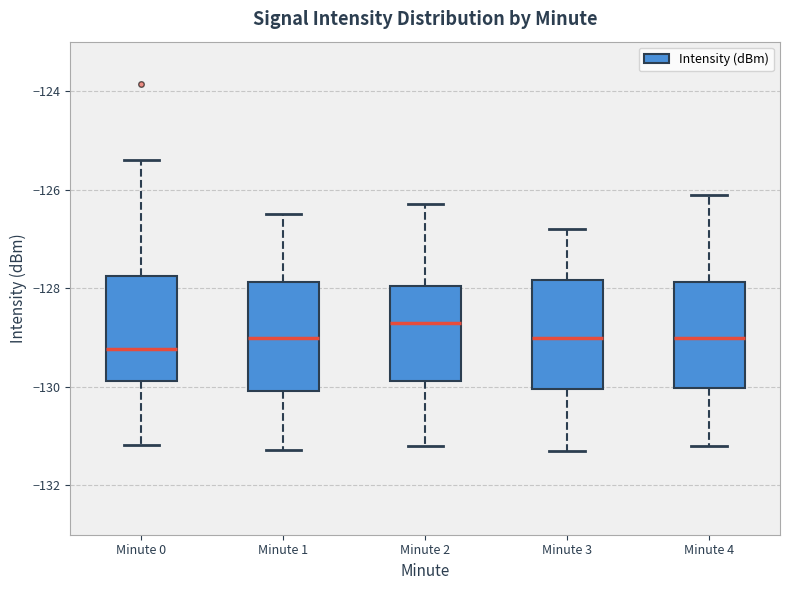

Reading left to right, read every box against the y-axis: the position of its median line, the range the box covers, and the ends of its whiskers. The values are not printed on the chart, so give them approximately, as read against the axis.

Minute 0: median -129.2, box -129.8 to -127.8, whiskers -131.2 to -125.4
Minute 1: median -129.0, box -130.0 to -127.8, whiskers -131.2 to -126.4
Minute 2: median -128.6, box -129.8 to -128.0, whiskers -131.2 to -126.2
Minute 3: median -129.0, box -130.0 to -127.8, whiskers -131.2 to -126.8
Minute 4: median -129.0, box -130.0 to -127.8, whiskers -131.2 to -126.0